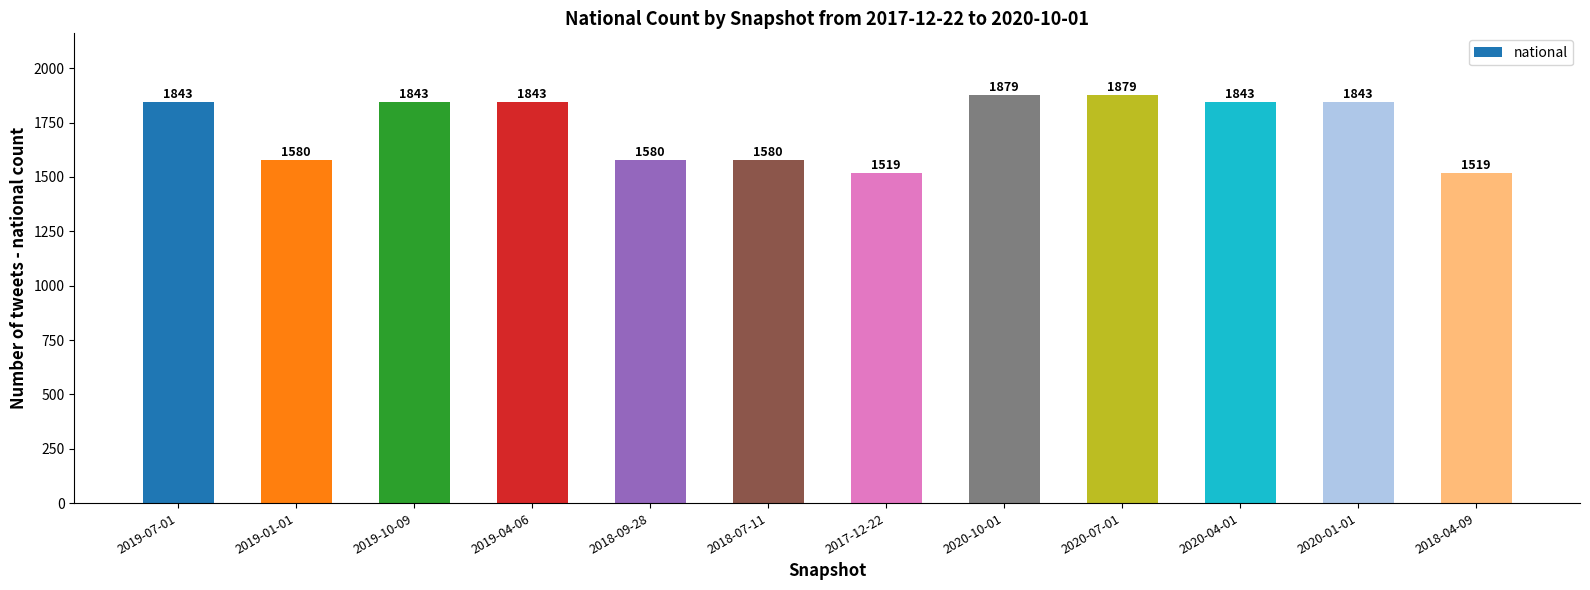

What is the sum of the values at 2020-01-01 and 2019-10-09?

3686